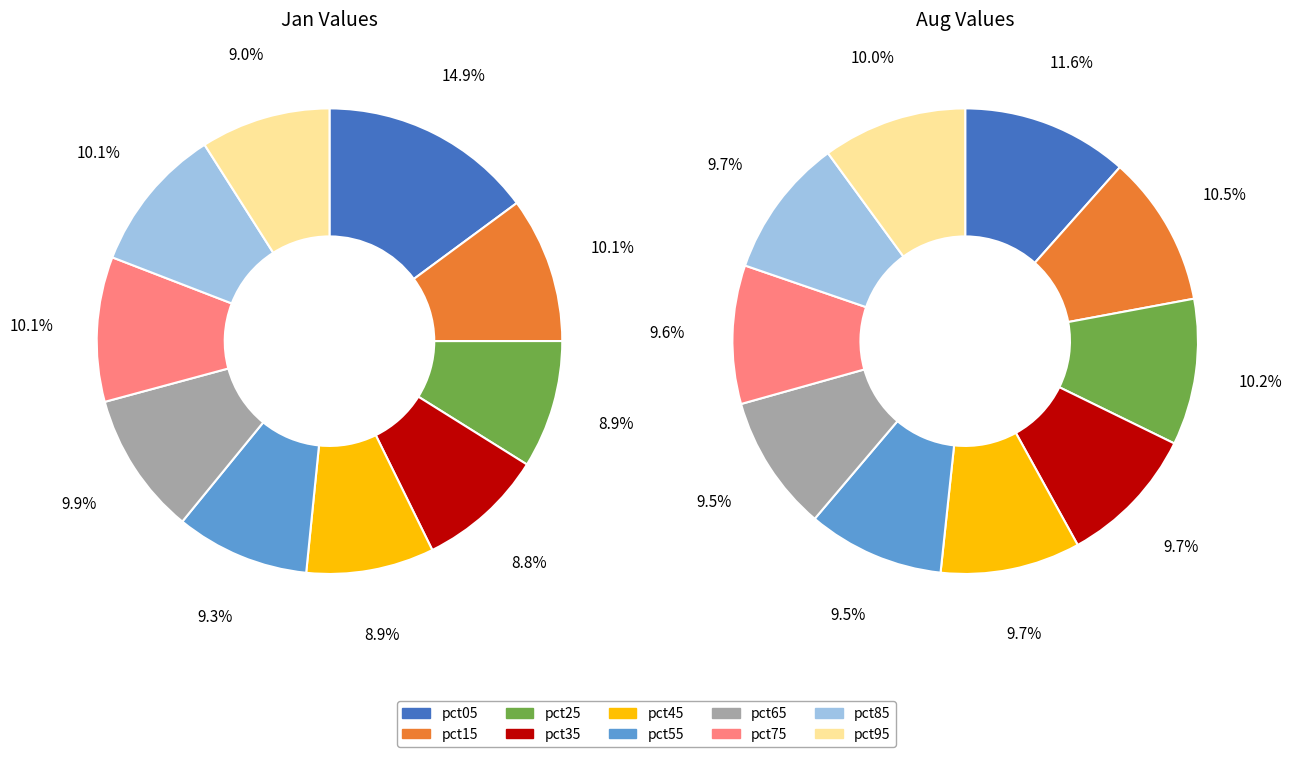

Does any single category account for the majority?

No